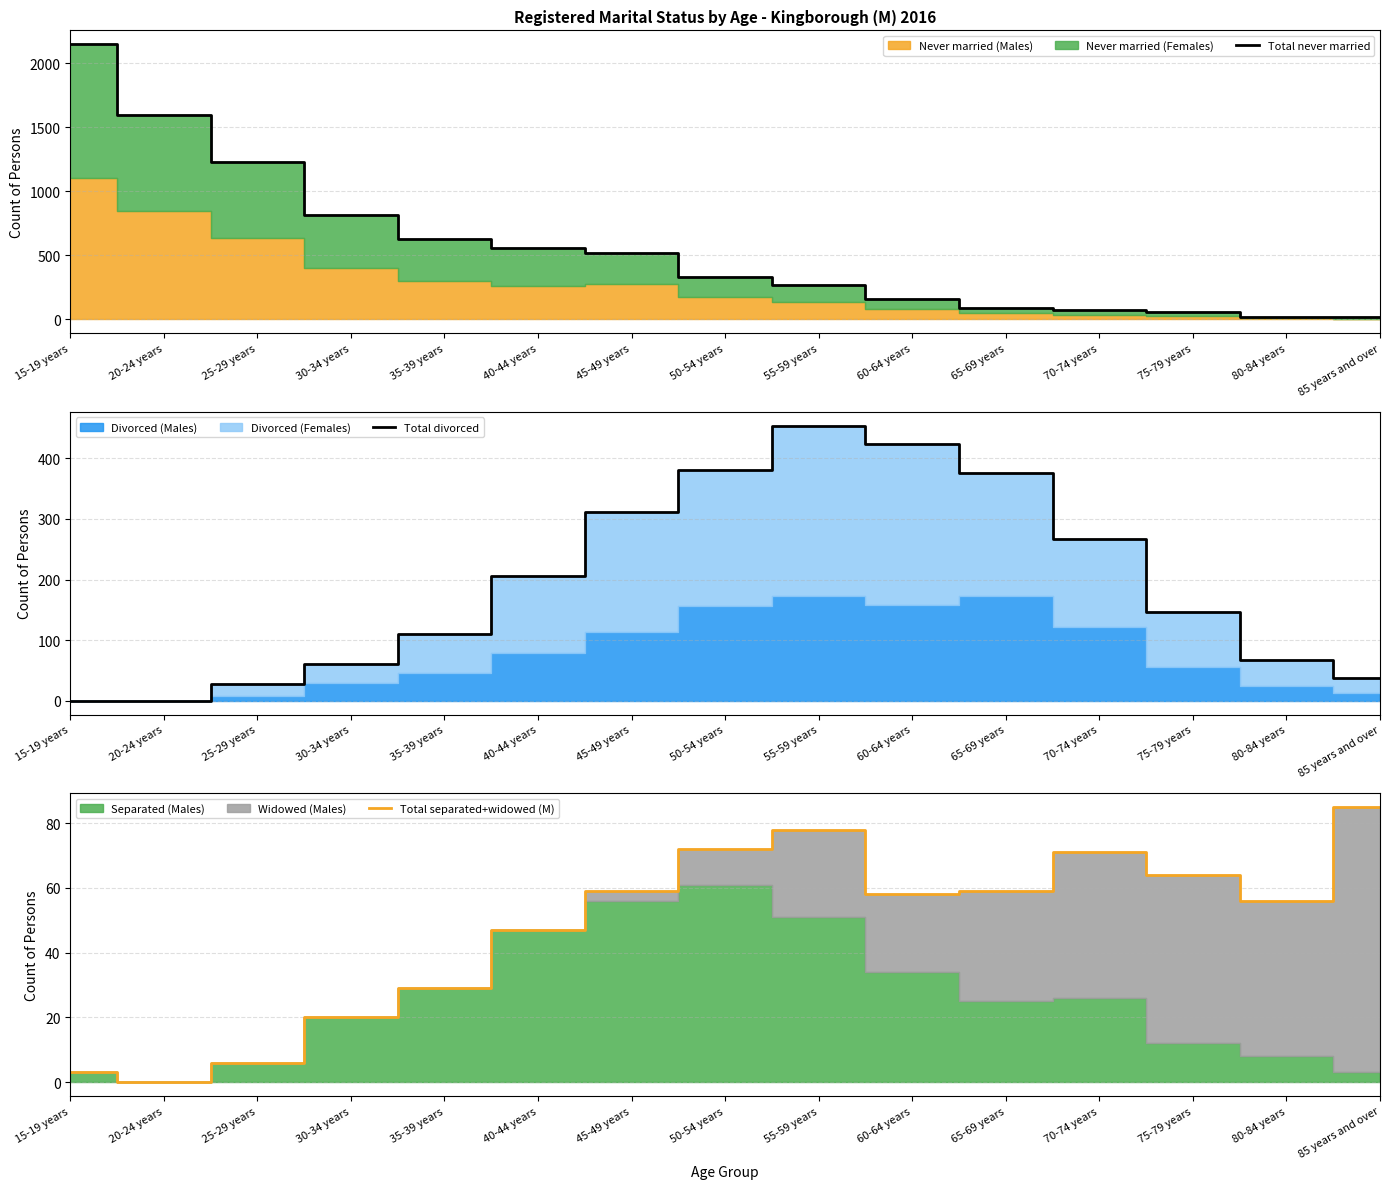

The Total separated+widowed (M) series shows 25 at 45-49 years. True or false?

False